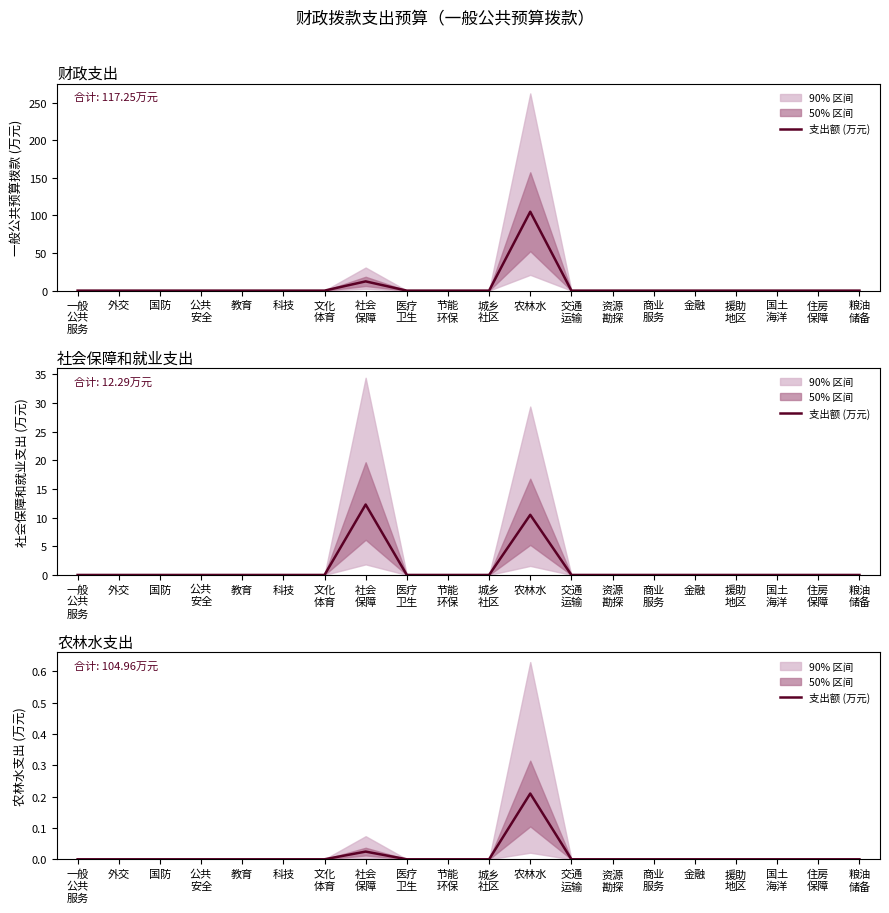

Reading left to right, what are all the values shown in this chart?

一般
公共
服务=0.0	外交=0.0	国防=0.0	公共
安全=0.0	教育=0.0	科技=0.0	文化
体育=0.0	社会
保障=0.0	医疗
卫生=0.0	节能
环保=0.0	城乡
社区=0.0	农林水=0.2	交通
运输=0.0	资源
勘探=0.0	商业
服务=0.0	金融=0.0	援助
地区=0.0	国土
海洋=0.0	住房
保障=0.0	粮油
储备=0.0